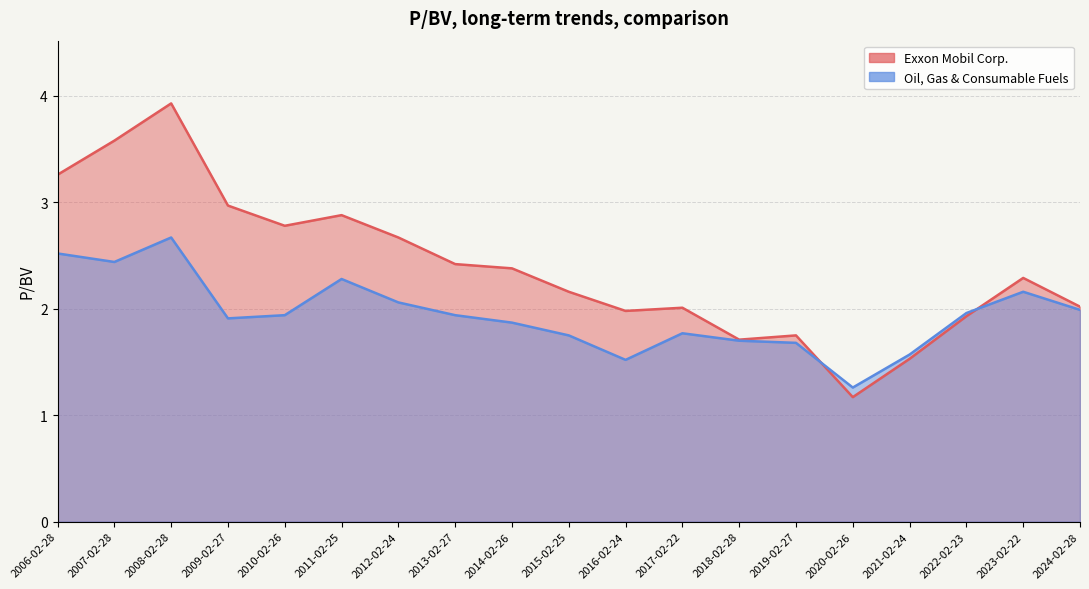

Is it true that Exxon Mobil Corp. equals 3.6 at 2007-02-28?

True